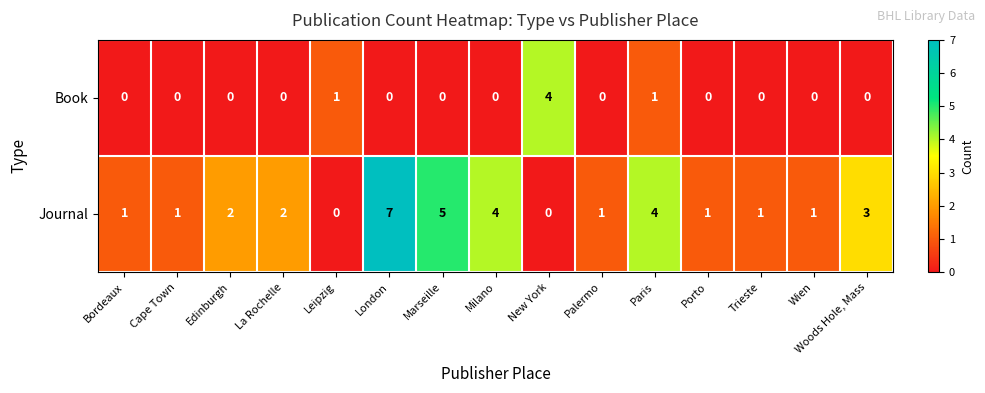

The value of Book at Paris is 2. True or false?

False